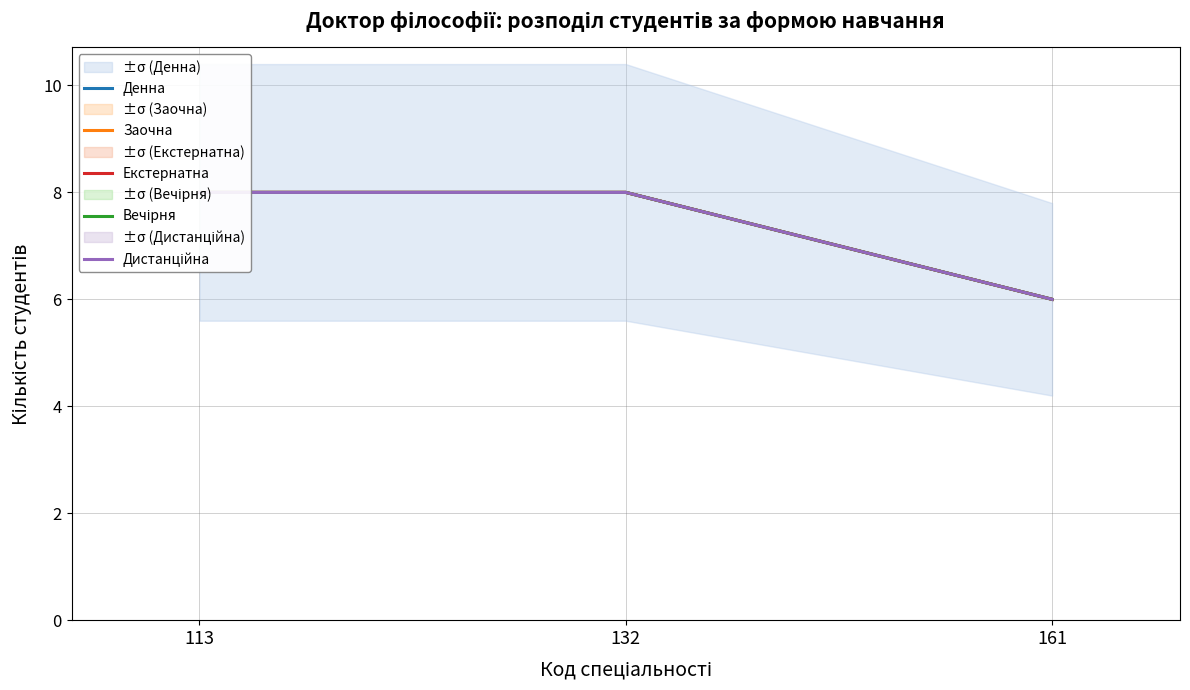

At which category is the sum across all series the highest?

113